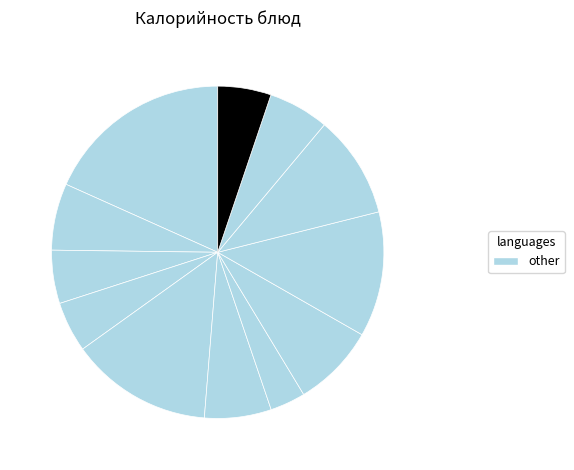

Count the number of slices in the pie.

12